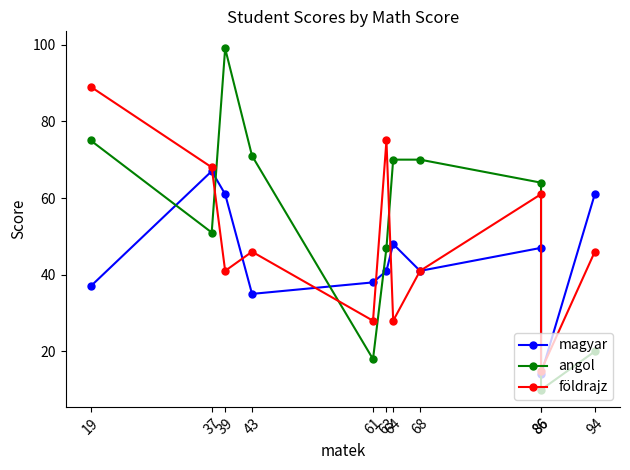

At 61, list the series in order from smallest to largest.

angol, földrajz, magyar